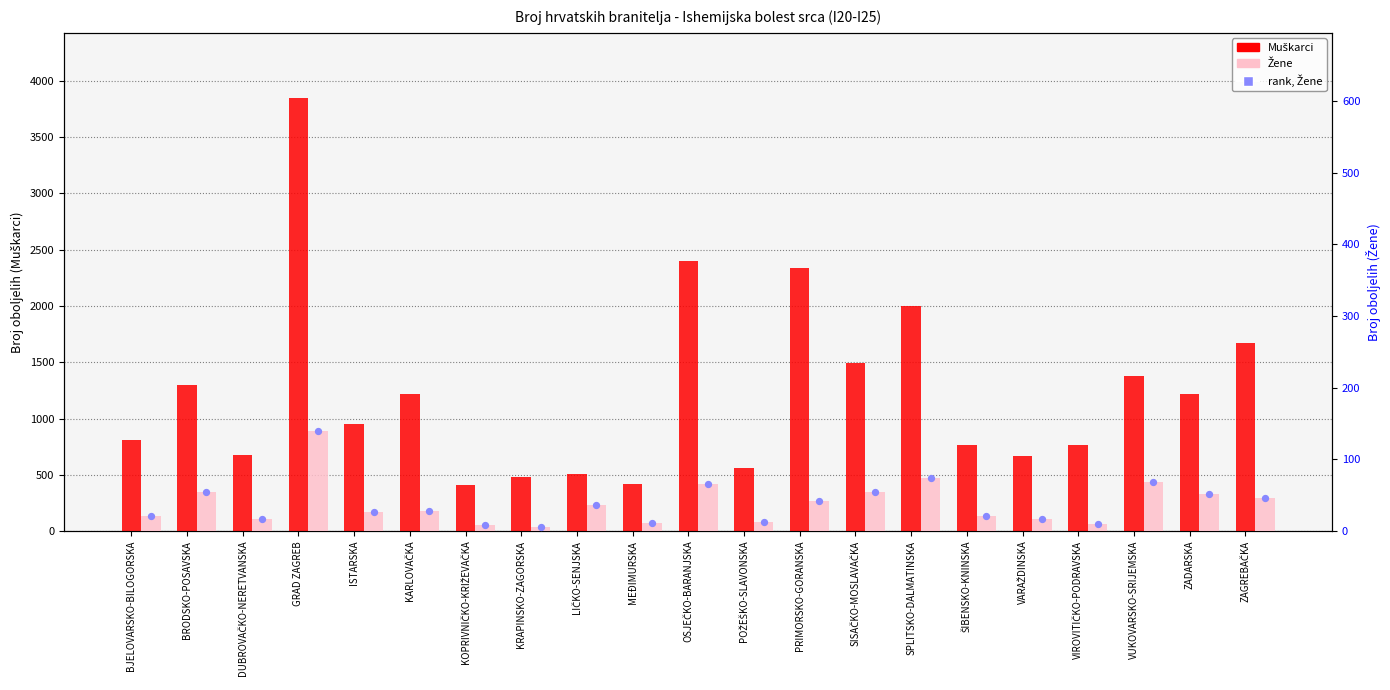

Which series has the widest spread of Y values?

Muškarci